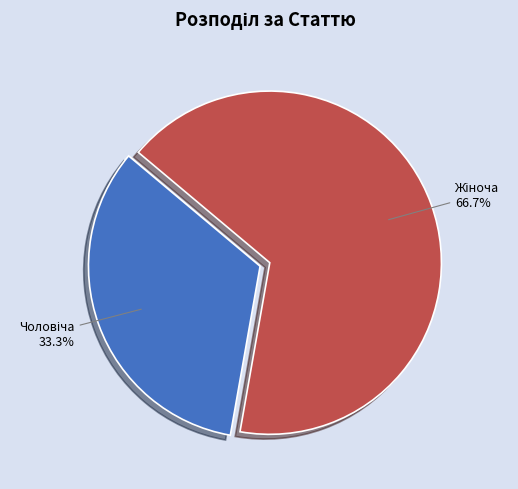

Is there any slice that represents more than half of the pie?

Yes